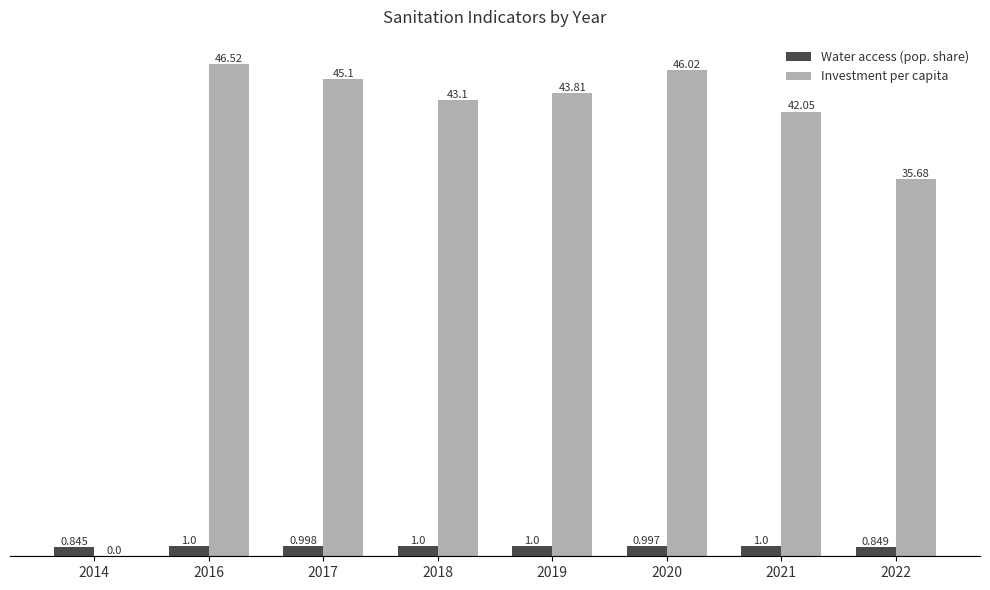

The Water access (pop. share) series shows 1.0 at 2019. True or false?

True